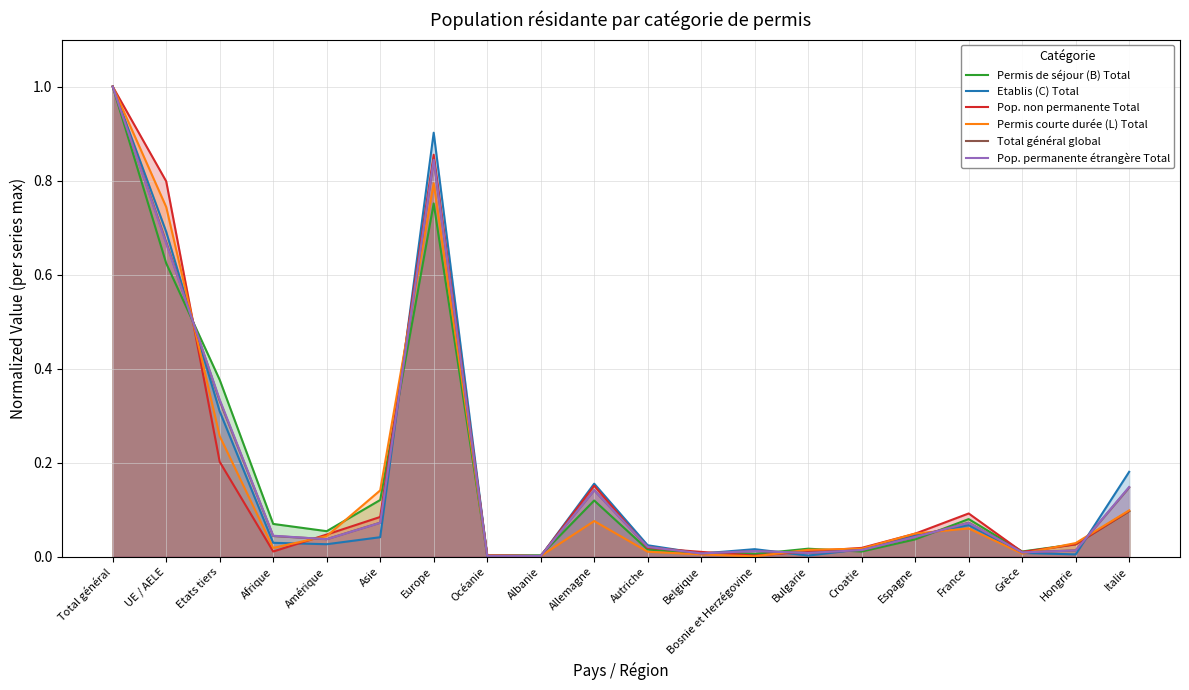

Is it true that Pop. permanente étrangère Total equals 0.0 at Bosnie et Herzégovine?

False